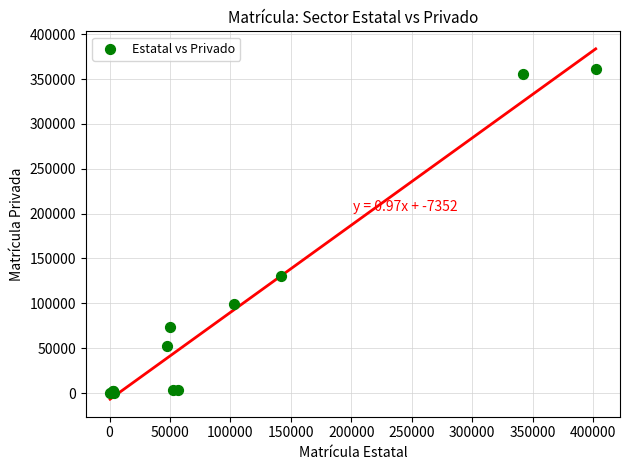

What Y value in the scatter plot is closest to 180926?

130772